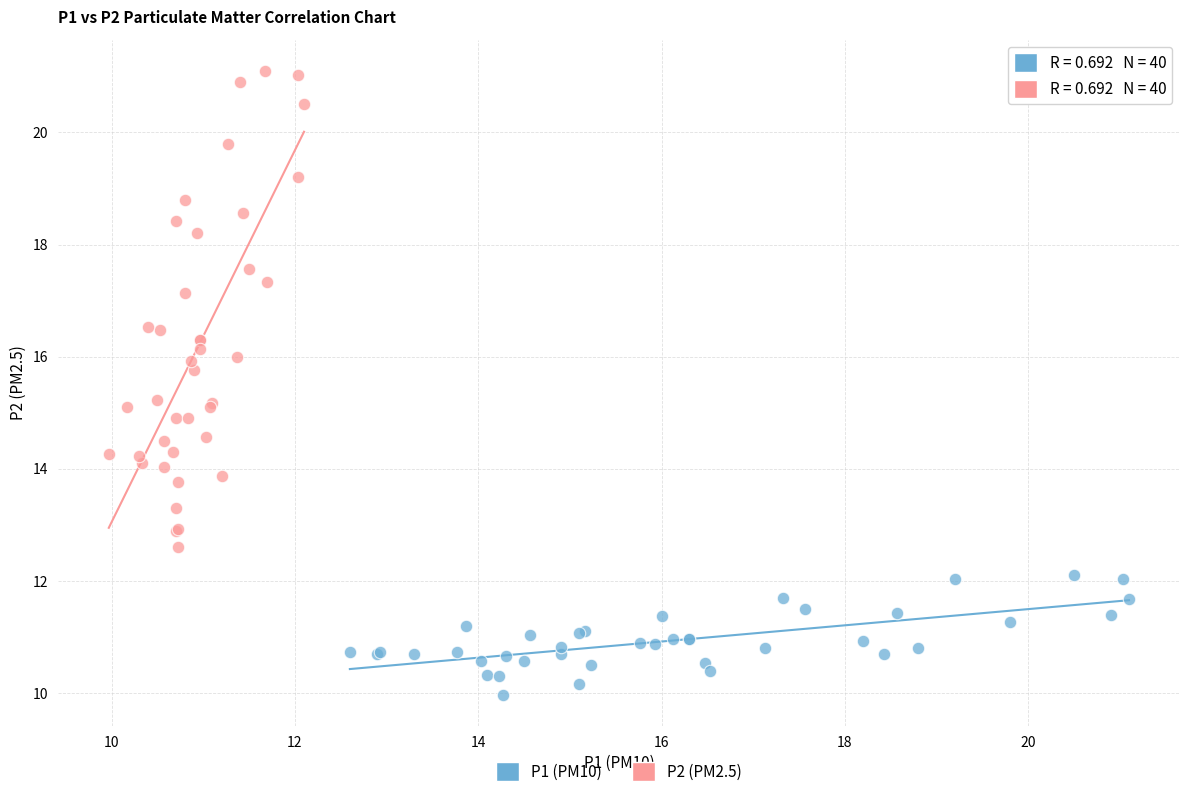

Which series has the widest spread of Y values?

P2 (PM2.5)